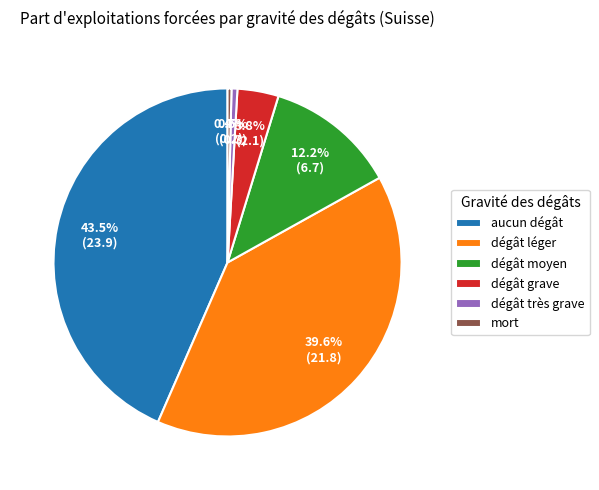

Which has a higher value, mort or aucun dégât?

aucun dégât